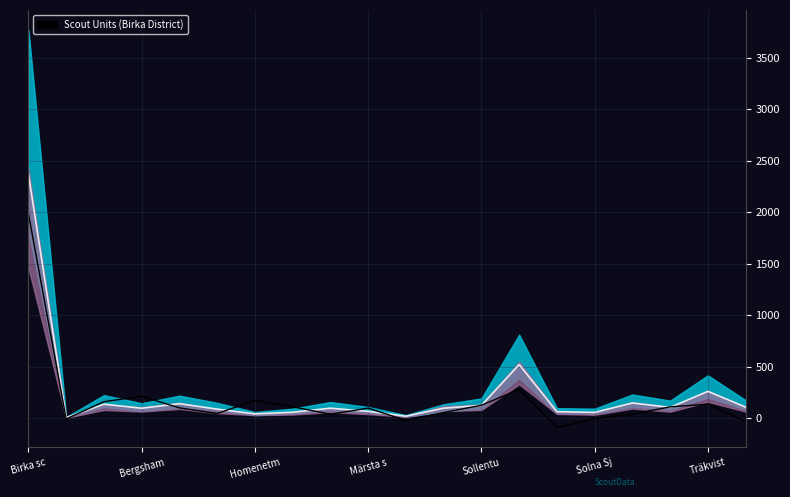

What value does the data have at Märsta s?

97.5